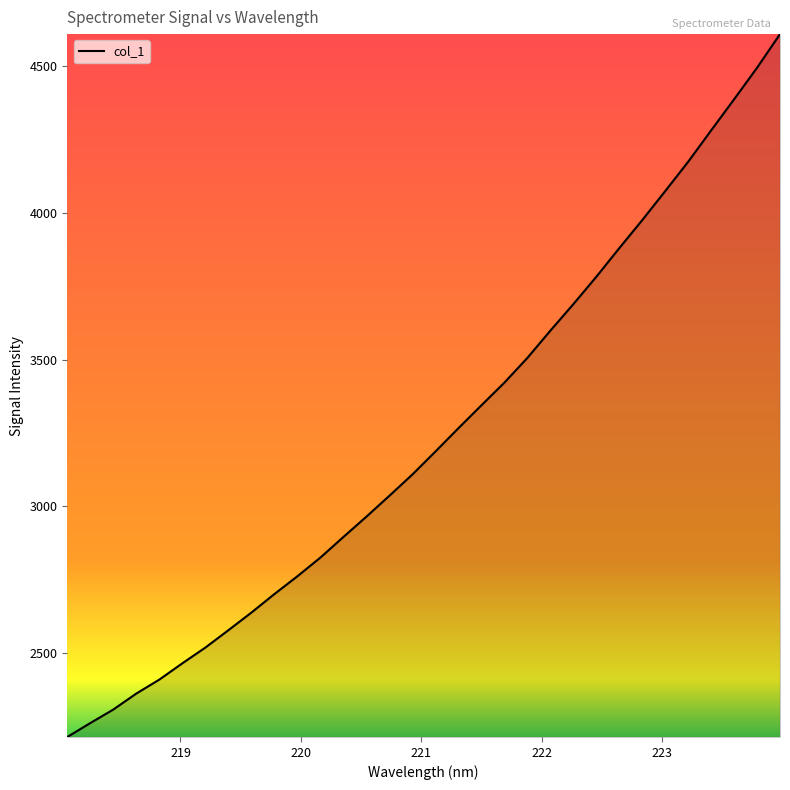

What is the maximum value shown in the chart?

4608.3